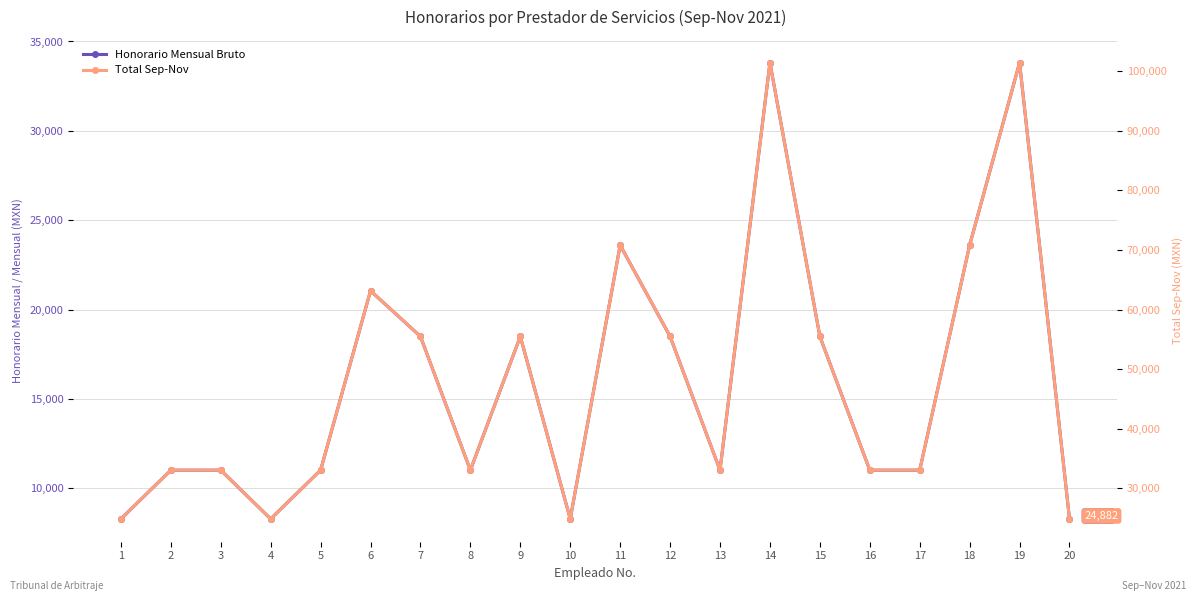

True or false: Total Sep-Nov and Honorario Mensual Bruto intersect in this chart.

False